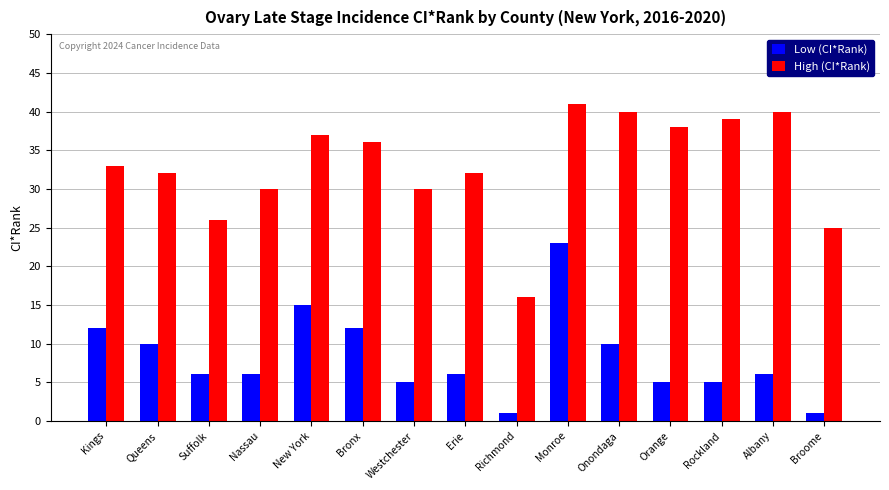

What is the sum of the High (CI*Rank) values at Richmond and Kings?

49